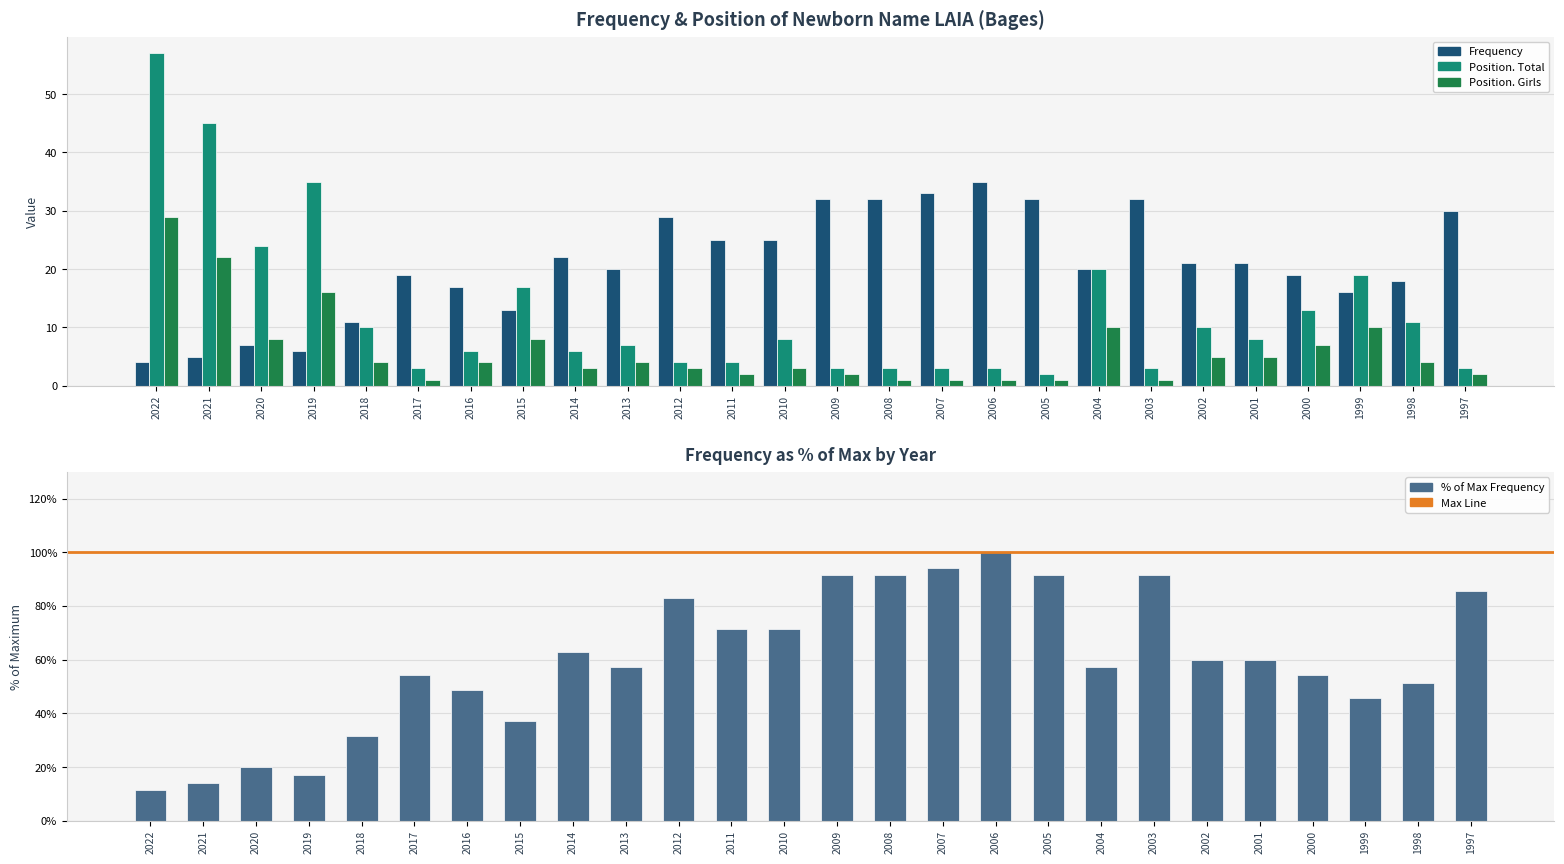

At how many categories does at least one series exceed 52?

1